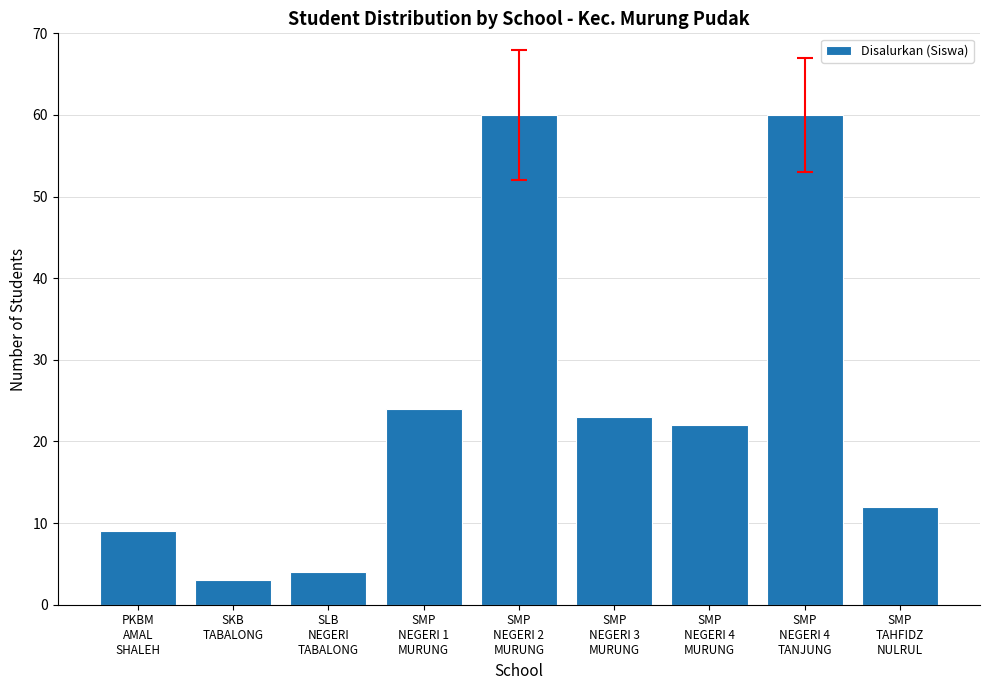

Reading left to right, transcribe all the data shown in this chart.

9	3	4	24	60	23	22	60	12